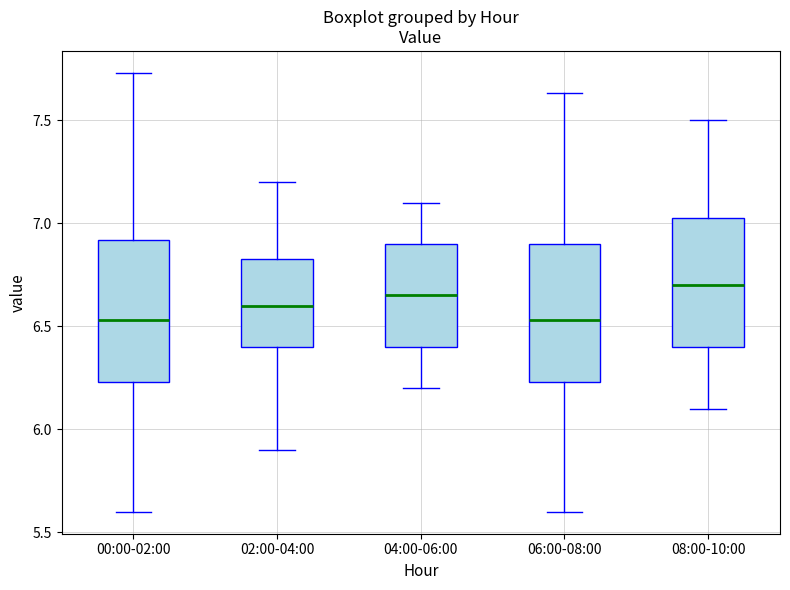

Reading left to right, transcribe this box plot: for each box, give where its median line is, the range the box spans, and where its two whiskers end, as read against the y-axis. The values are not printed on the chart, so give them approximately, as read against the axis.

00:00-02:00: median 6.55, box 6.25 to 6.90, whiskers 5.60 to 7.75
02:00-04:00: median 6.60, box 6.40 to 6.85, whiskers 5.90 to 7.20
04:00-06:00: median 6.65, box 6.40 to 6.90, whiskers 6.20 to 7.10
06:00-08:00: median 6.55, box 6.25 to 6.90, whiskers 5.60 to 7.65
08:00-10:00: median 6.70, box 6.40 to 7.05, whiskers 6.10 to 7.50